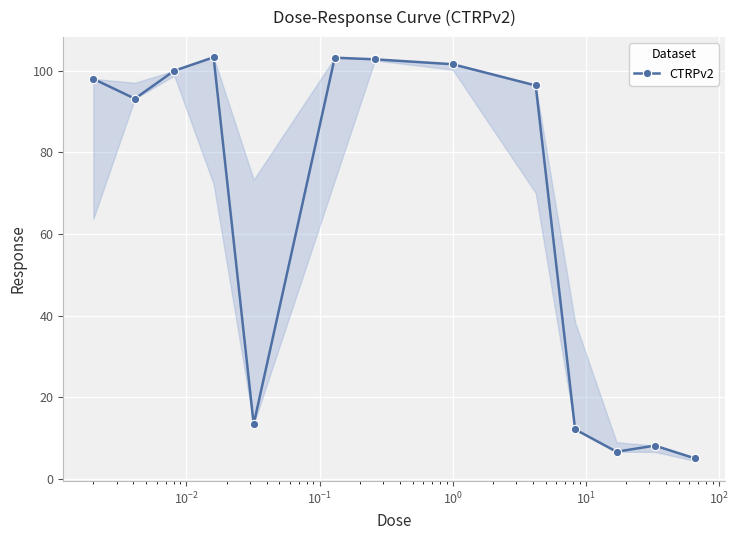

Reading right to left, transcribe all the data shown in this chart.

5.0	8.1	6.6	12.1	96.4	101.6	102.8	103.2	13.4	103.3	100.0	93.2	98.0